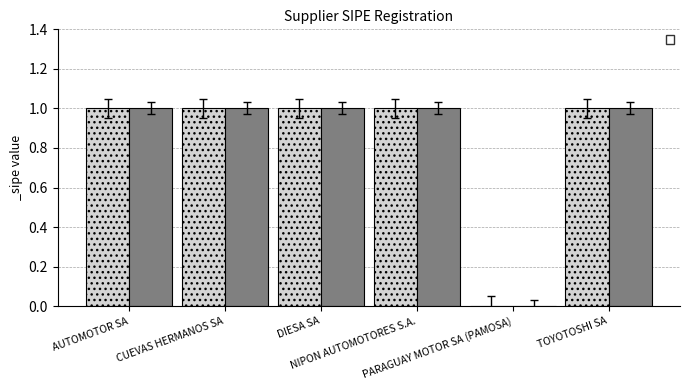

What position from the right is TOYOTOSHI SA?

1